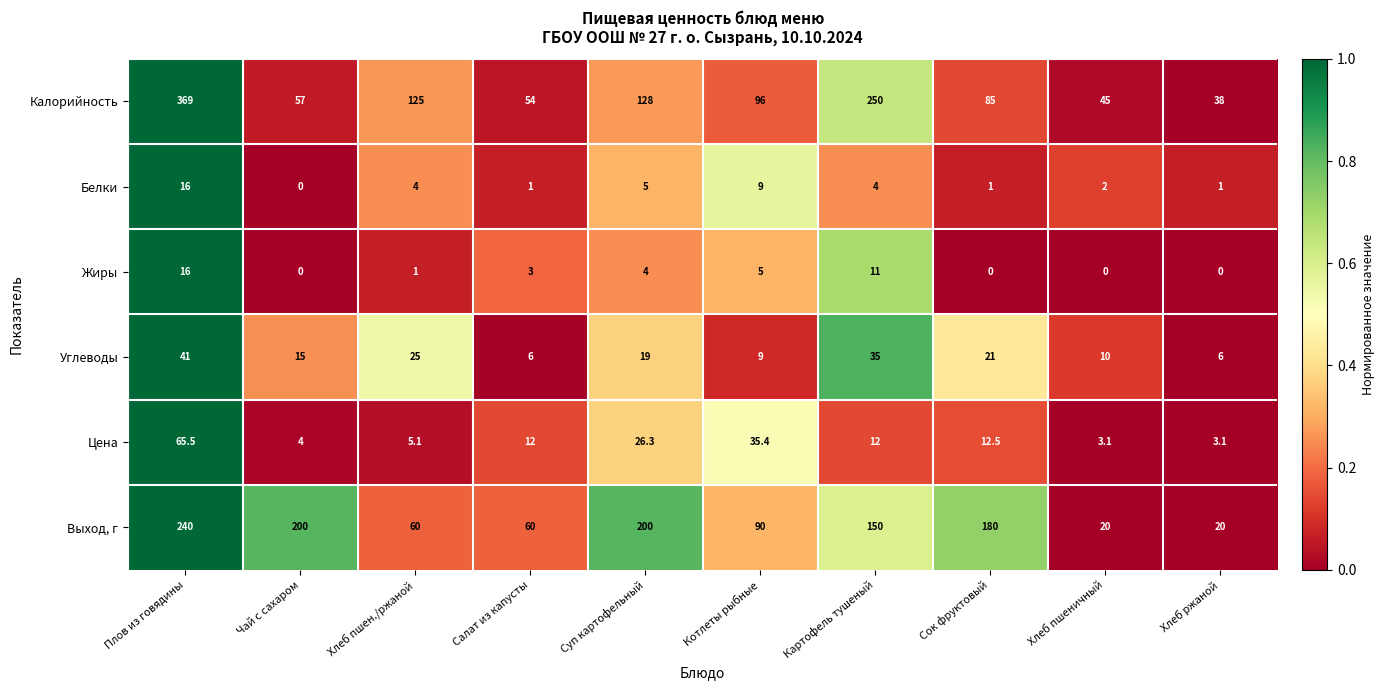

What is the sum of the Углеводы values at Плов из говядины and Картофель тушеный?

76.0